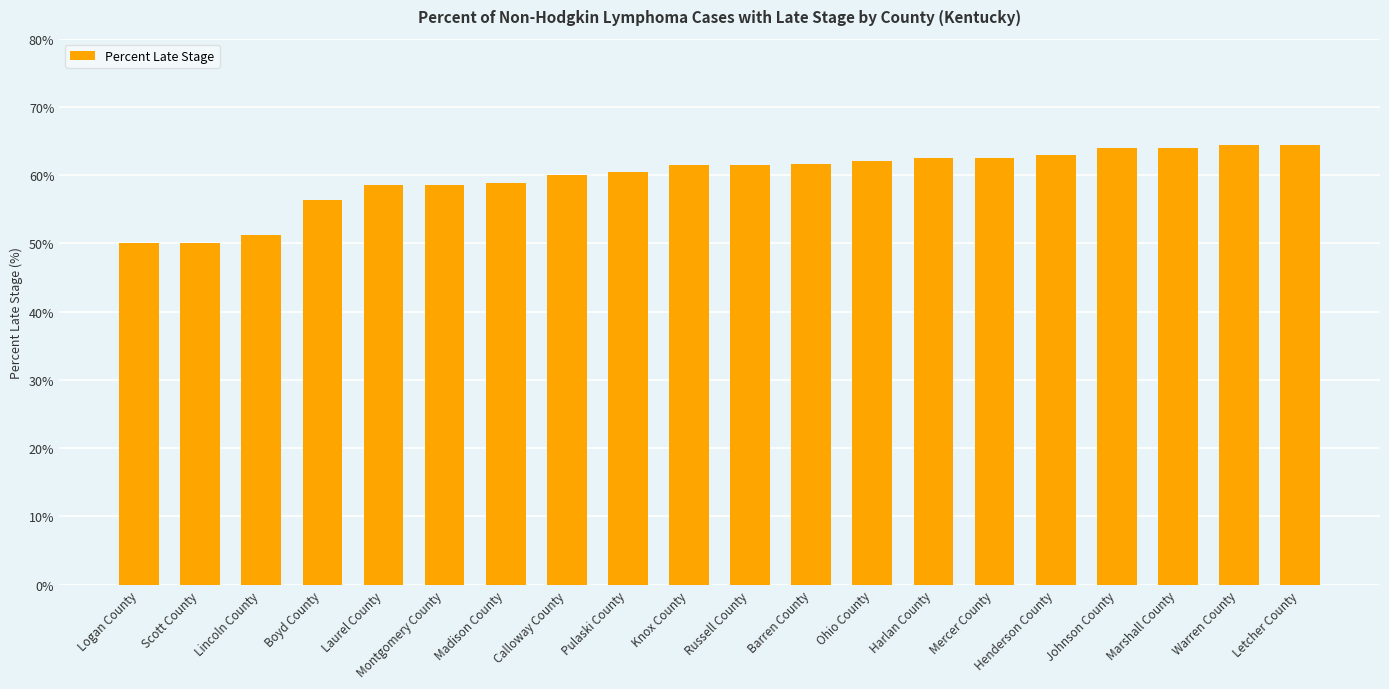

Is it true that the value at Madison County is 58.9?

True